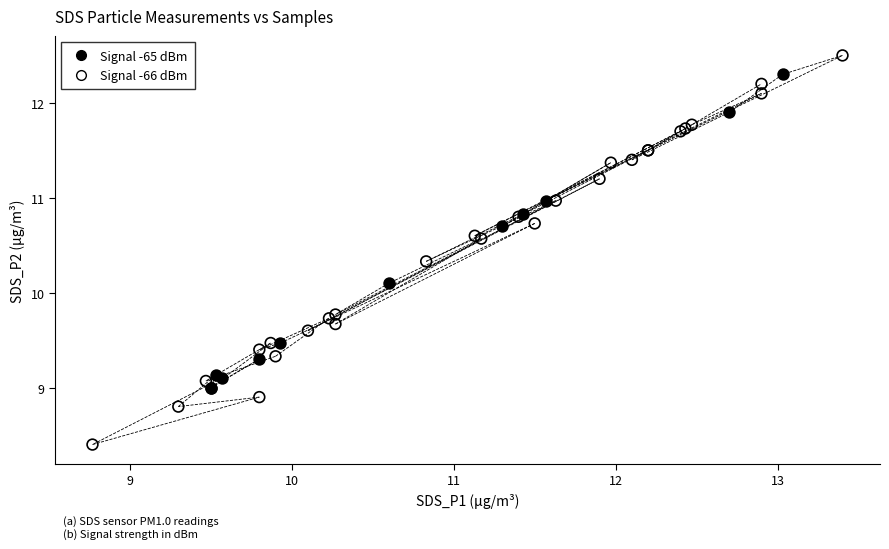

Which series has the widest spread of Y values?

Signal -66 dBm